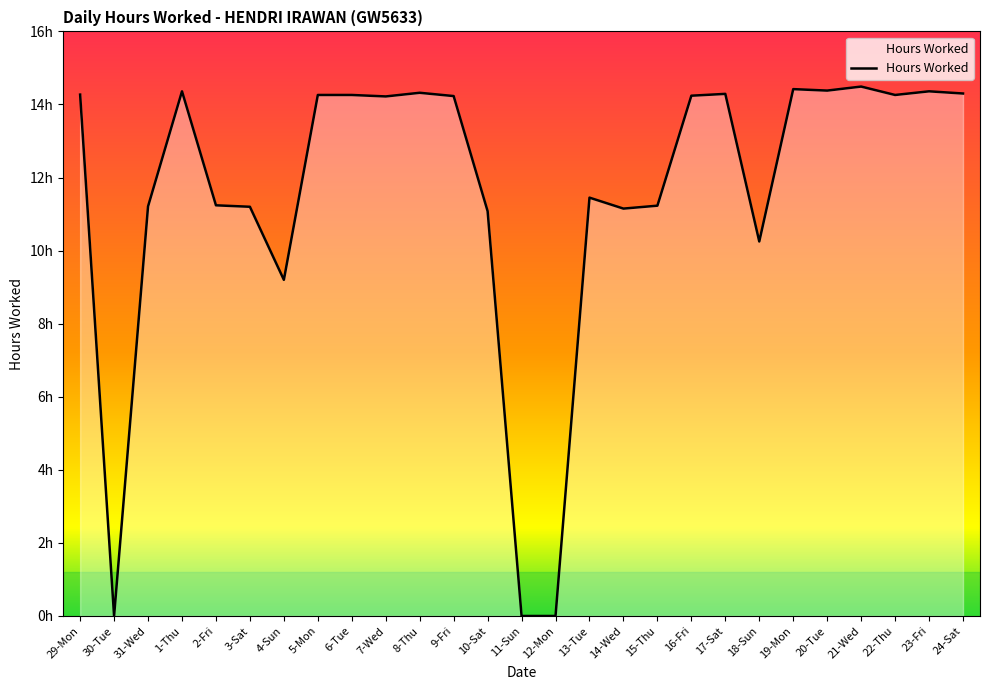

The value at 19-Mon is 19.7. True or false?

False